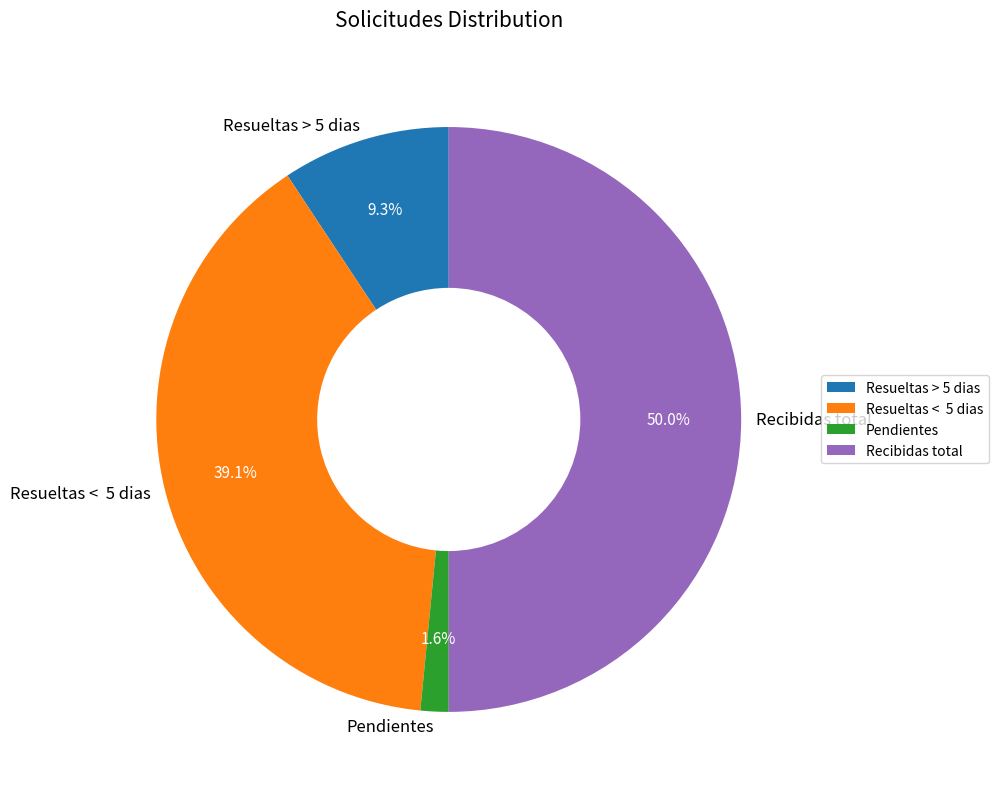

Rank the categories by value from lowest to highest.

Pendientes, Resueltas > 5 dias, Resueltas < 5 dias, Recibidas total